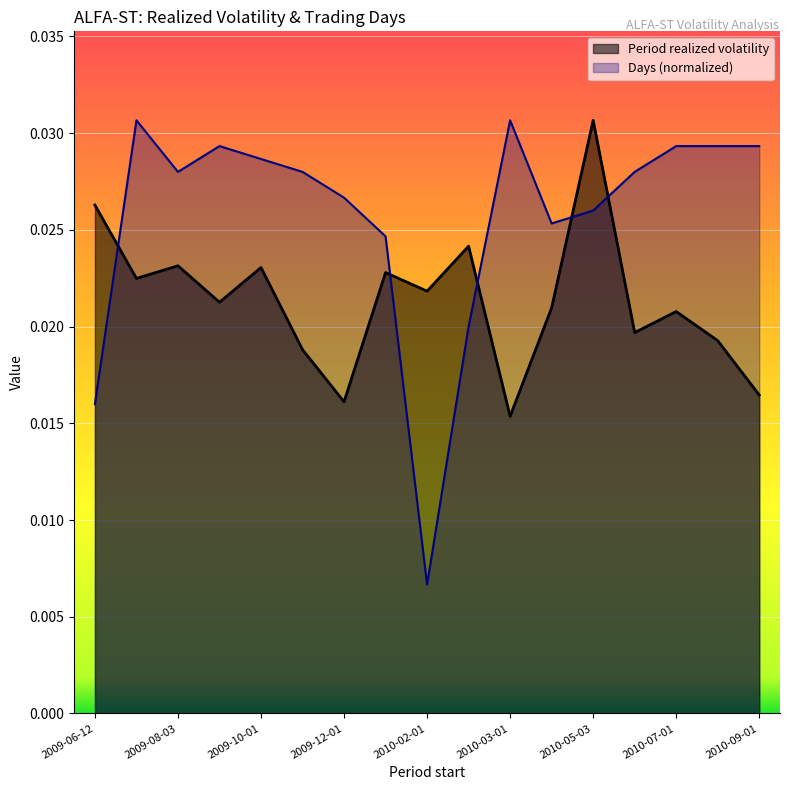

After their last crossing, which series has the higher values: Period realized volatility or Days (normalized)?

Days (normalized)